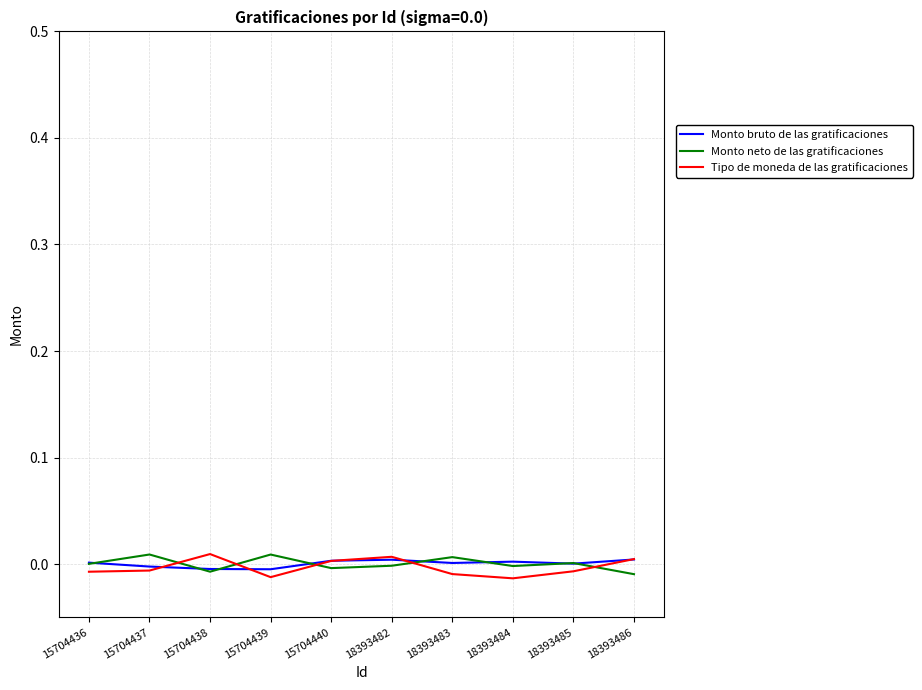

At how many categories does at least one series exceed 0?

10